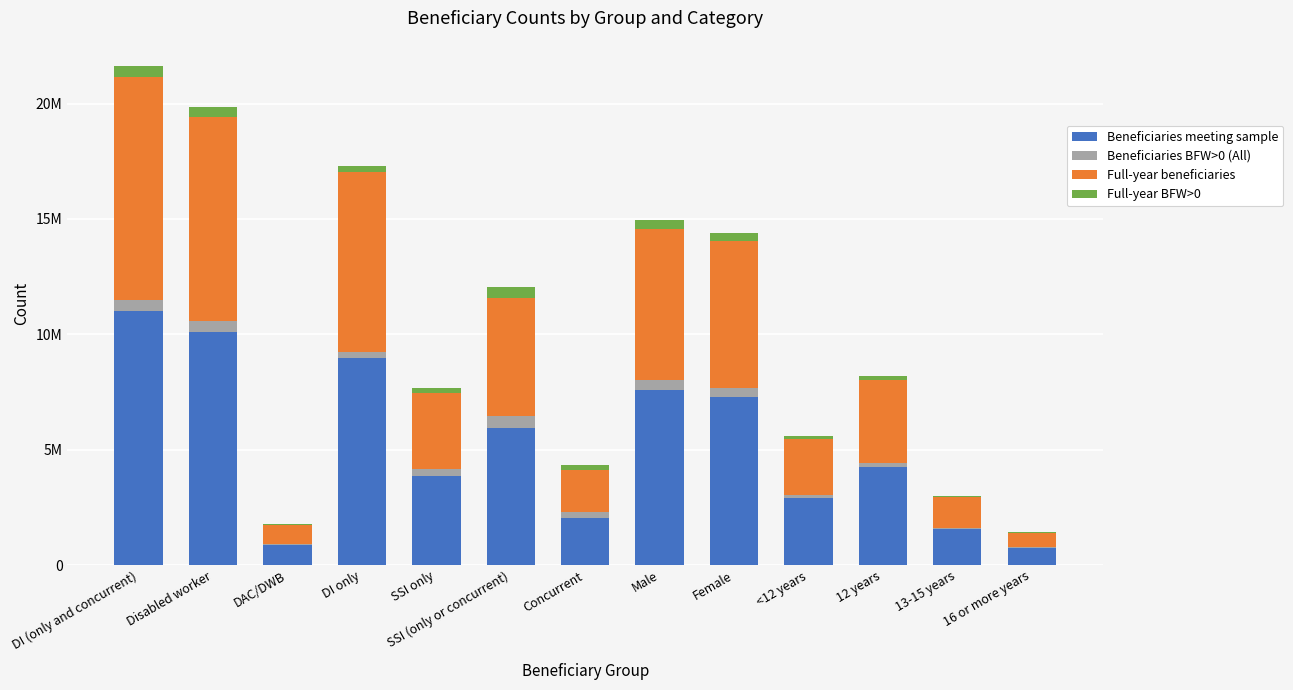

Which has a higher value, Disabled worker or Male?

Disabled worker